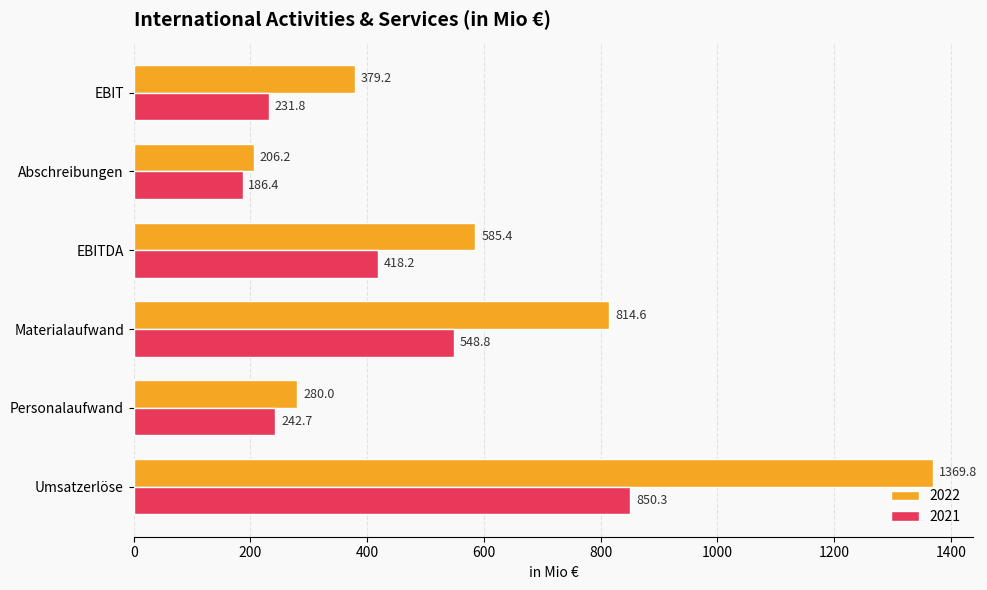

Which series has the largest total across all categories?

2022